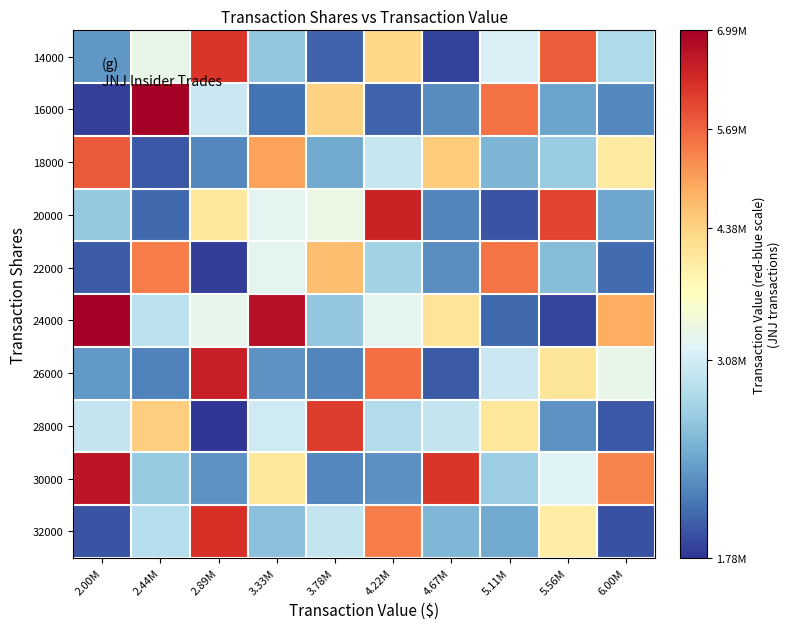

Reading left to right, extract all data points from this chart.

14000: 2.00M=2337754.2	2.44M=3269092.2	2.89M=6210959.0	3.33M=2677704.5	3.78M=2042136.2	4.22M=4326731.3	4.67M=1857742.4	5.11M=3138571.1	5.56M=5782823.6	6.00M=2843667.5
16000: 2.00M=1833035.1	2.44M=6989237.1	2.89M=3032316.2	3.33M=2129091.1	3.78M=4411228.7	4.22M=2047833.3	4.67M=2270983.3	5.11M=5533037.0	5.56M=2424827.9	6.00M=2250892.0
18000: 2.00M=5817949.7	2.44M=1981228.2	2.89M=2252305.5	3.33M=5014891.6	3.78M=2461421.5	4.22M=3013512.3	4.67M=4469616.3	5.11M=2549647.3	5.56M=2715901.8	6.00M=3968387.2
20000: 2.00M=2691183.6	2.44M=2064531.7	2.89M=4029235.9	3.33M=3208940.7	3.78M=3292124.2	4.22M=6460892.2	4.67M=2231687.6	5.11M=1952053.1	5.56M=6054721.9	6.00M=2437277.3
22000: 2.00M=1989672.7	2.44M=5436275.6	2.89M=1821800.9	3.33M=3205182.9	3.78M=4662966.4	4.22M=2774575.3	4.67M=2282514.7	5.11M=5517700.1	5.56M=2598907.7	6.00M=2086656.7
24000: 2.00M=6988173.2	2.44M=2945386.7	2.89M=3251776.5	3.33M=6743624.8	3.78M=2676554.0	4.22M=3224565.1	4.67M=4105916.6	5.11M=2066912.6	5.56M=1871081.9	6.00M=4880668.0
26000: 2.00M=2359198.0	2.44M=2220198.5	2.89M=6527429.6	3.33M=2310774.6	3.78M=2234997.8	4.22M=5591721.8	4.67M=1983397.8	5.11M=3039791.6	5.56M=4060309.5	6.00M=3266582.5
28000: 2.00M=2993547.4	2.44M=4466482.2	2.89M=1778015.3	3.33M=3060271.0	3.78M=6128731.3	4.22M=2875421.8	4.67M=2992043.0	5.11M=4058654.3	5.56M=2313372.1	6.00M=1980147.9
30000: 2.00M=6639848.5	2.44M=2715078.7	2.89M=2312138.0	3.33M=4024351.2	3.78M=2241347.6	4.22M=2303314.9	4.67M=6203148.0	5.11M=2736707.8	5.56M=3171050.1	6.00M=5361161.6
32000: 2.00M=1951043.8	2.44M=2902455.5	2.89M=6305141.3	3.33M=2621003.3	3.78M=2991574.9	4.22M=5431757.0	4.67M=2562537.9	5.11M=2461348.3	5.56M=3899589.0	6.00M=1933292.5